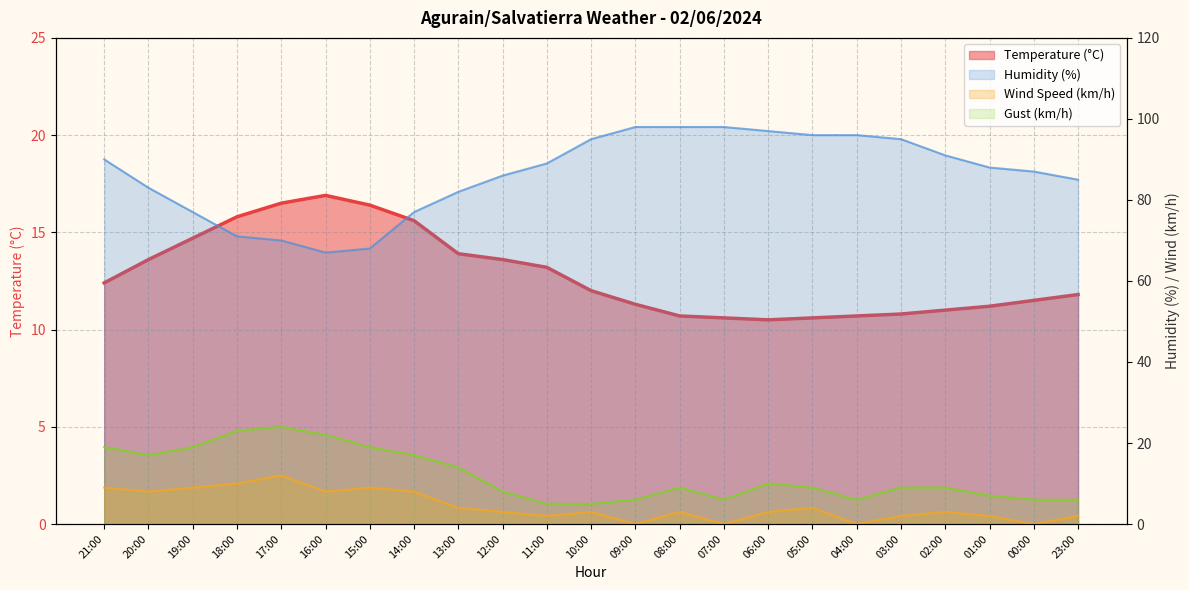

Reading left to right, transcribe all the data shown in this chart.

Temperature (°C): 21:00=12.4	20:00=13.6	19:00=14.7	18:00=15.8	17:00=16.5	16:00=16.9	15:00=16.4	14:00=15.6	13:00=13.9	12:00=13.6	11:00=13.2	10:00=12.0	09:00=11.3	08:00=10.7	07:00=10.6	06:00=10.5	05:00=10.6	04:00=10.7	03:00=10.8	02:00=11.0	01:00=11.2	00:00=11.5	23:00=11.8
Humidity (%): 21:00=90.0	20:00=83.0	19:00=77.0	18:00=71.0	17:00=70.0	16:00=67.0	15:00=68.0	14:00=77.0	13:00=82.0	12:00=86.0	11:00=89.0	10:00=95.0	09:00=98.0	08:00=98.0	07:00=98.0	06:00=97.0	05:00=96.0	04:00=96.0	03:00=95.0	02:00=91.0	01:00=88.0	00:00=87.0	23:00=85.0
Wind Speed (km/h): 21:00=9.0	20:00=8.0	19:00=9.0	18:00=10.0	17:00=12.0	16:00=8.0	15:00=9.0	14:00=8.0	13:00=4.0	12:00=3.0	11:00=2.0	10:00=3.0	09:00=0.0	08:00=3.0	07:00=0.0	06:00=3.0	05:00=4.0	04:00=0.0	03:00=2.0	02:00=3.0	01:00=2.0	00:00=0.0	23:00=2.0
Gust (km/h): 21:00=19.0	20:00=17.0	19:00=19.0	18:00=23.0	17:00=24.0	16:00=22.0	15:00=19.0	14:00=17.0	13:00=14.0	12:00=8.0	11:00=5.0	10:00=5.0	09:00=6.0	08:00=9.0	07:00=6.0	06:00=10.0	05:00=9.0	04:00=6.0	03:00=9.0	02:00=9.0	01:00=7.0	00:00=6.0	23:00=6.0